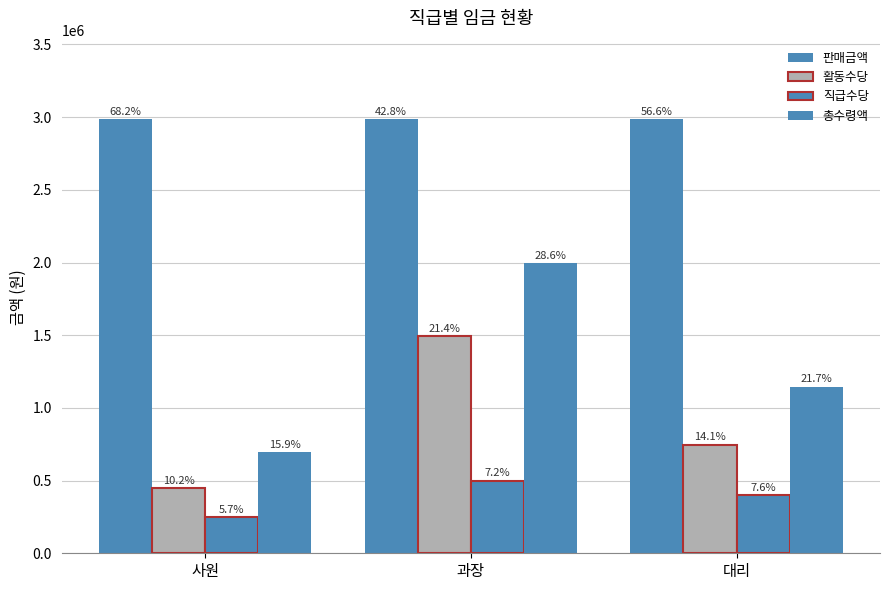

What is the total value across all series at 대리?

5282003.0